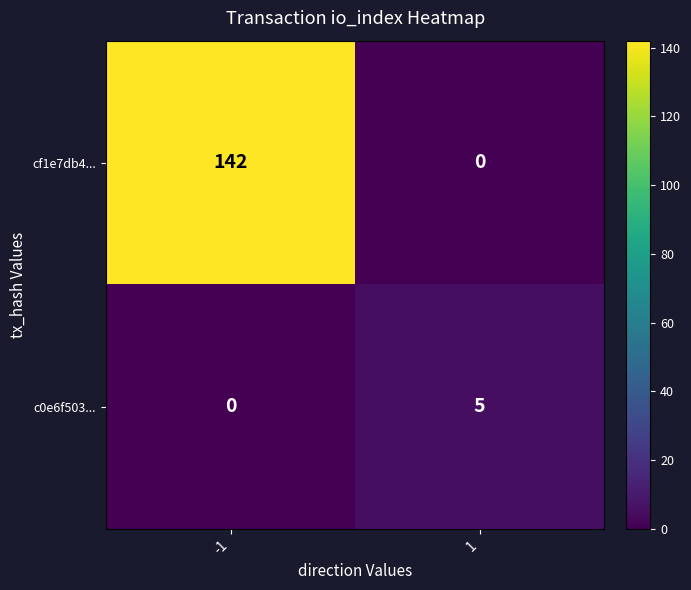

True or false: cf1e7db4... has a value of -99 at 1.

False